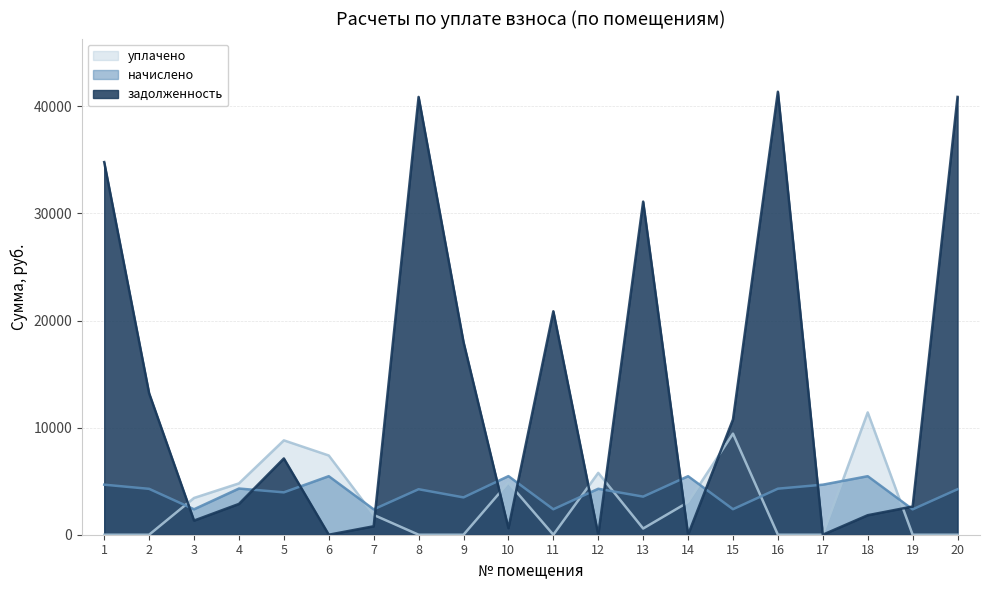

What is the value of the уплачено point at the 15th from the left?

9438.5